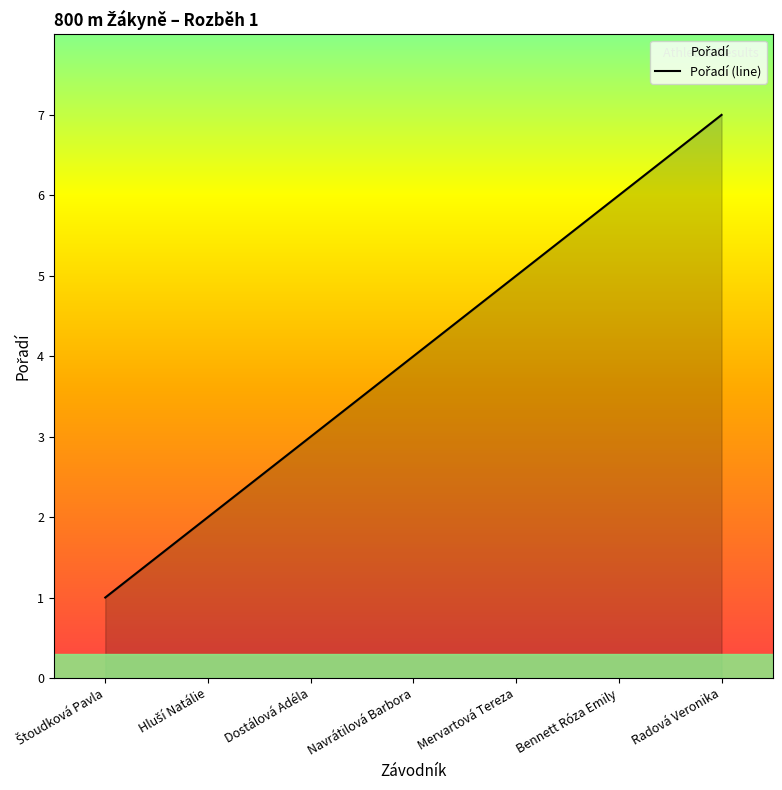

Is it true that the value at Dostálová Adéla is 3?

True